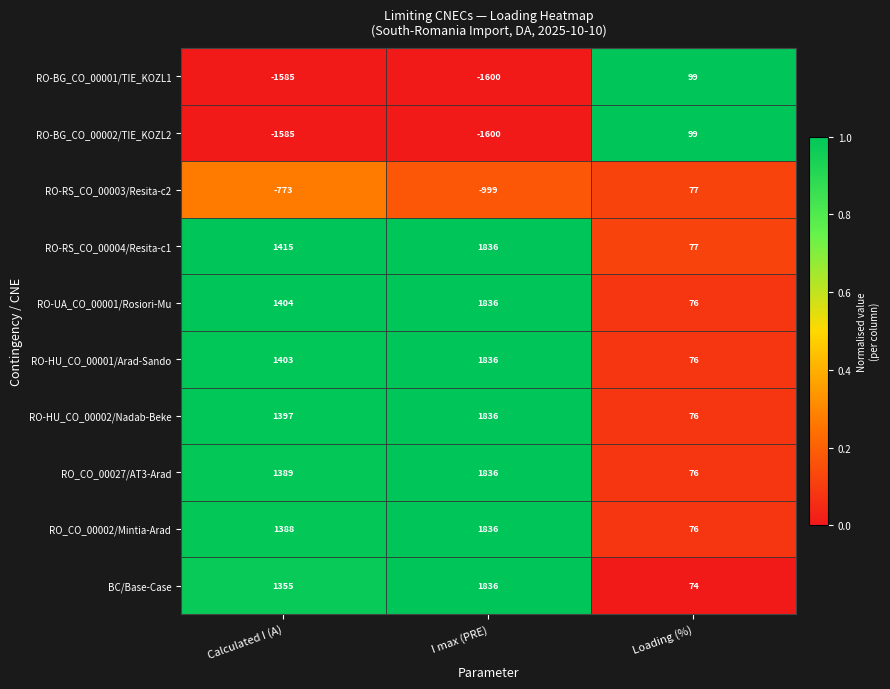

What is the spread (max minus min) of values at Calculated I (A)?

3000